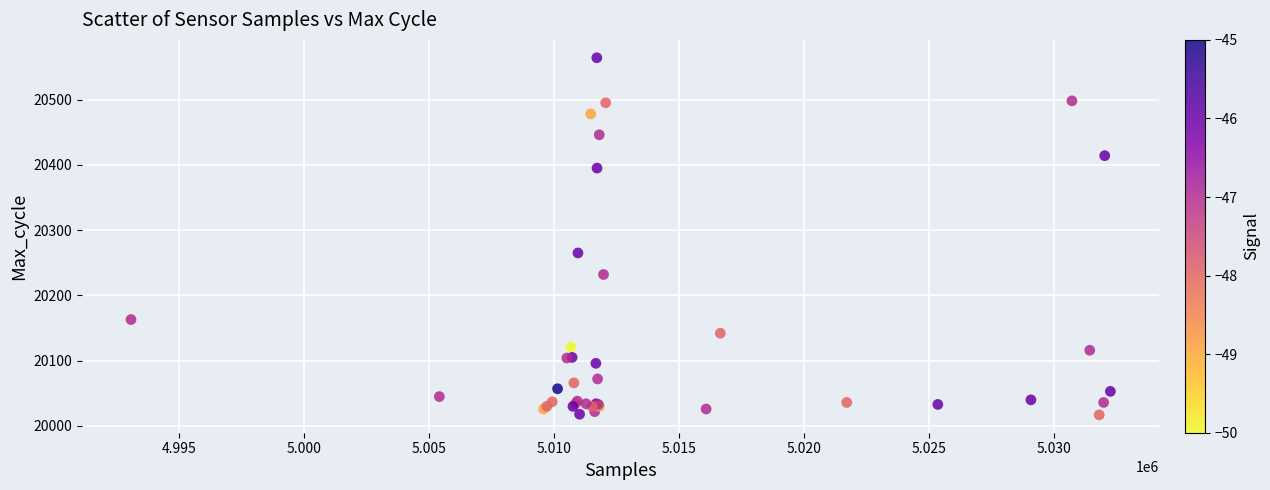

What Y value in the scatter plot is closest to 20290?

20265